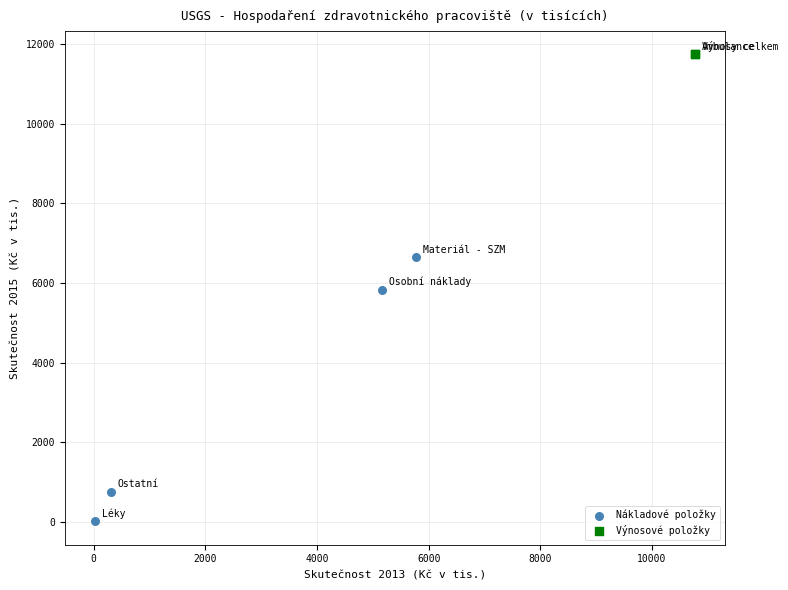

Which series reaches the maximum Y coordinate?

Výnosové položky